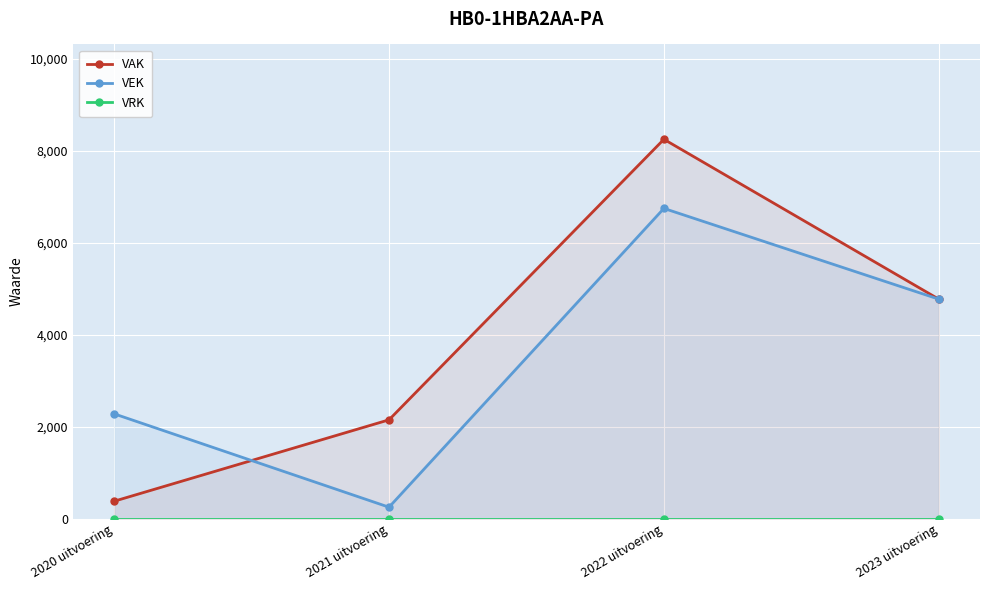

Which category has the lowest value across all series?

2020 uitvoering